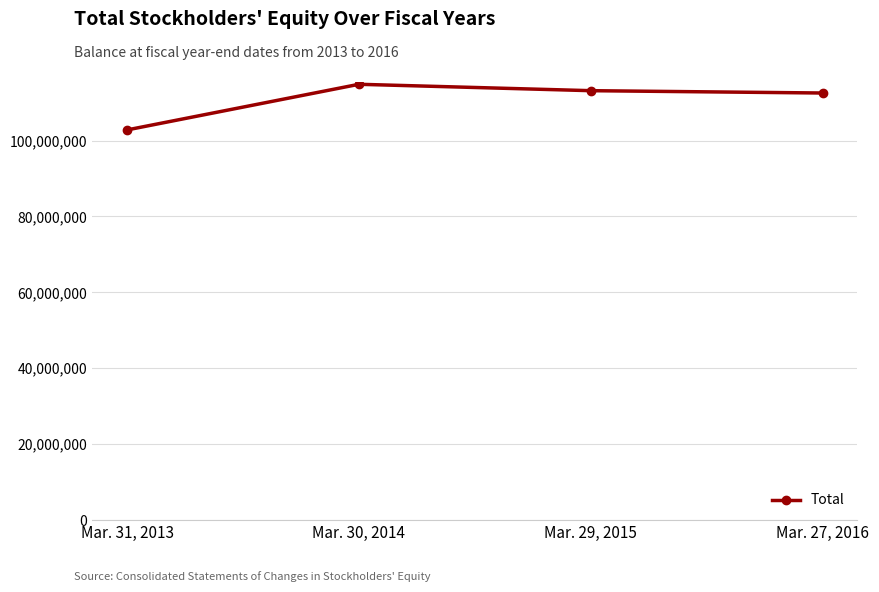

Which has a higher value, Mar. 30, 2014 or Mar. 27, 2016?

Mar. 30, 2014